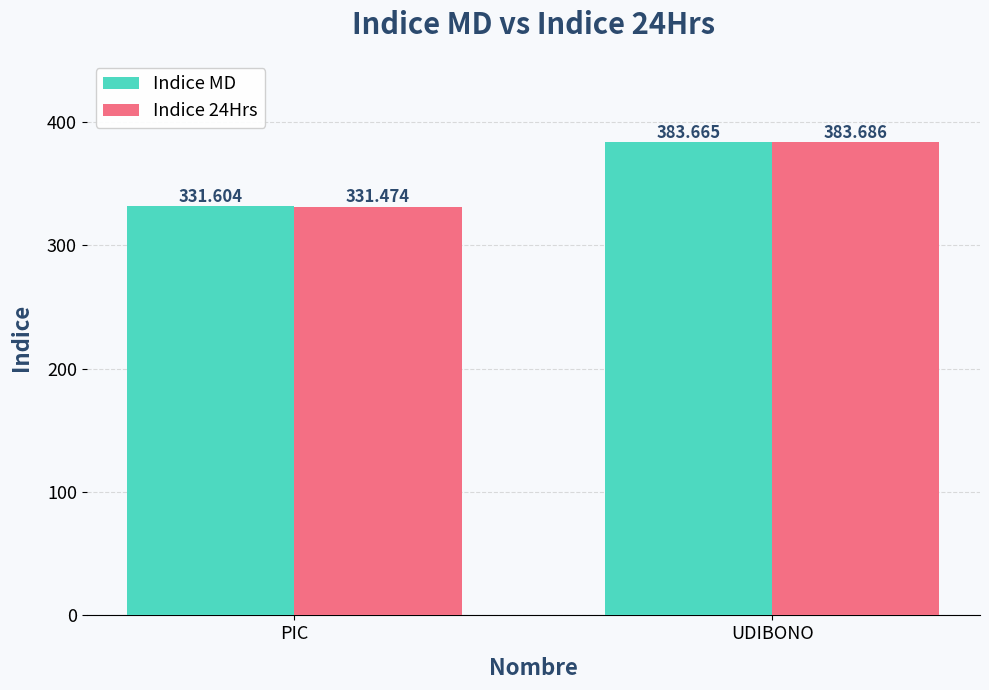

How many bars are there in each group?

2